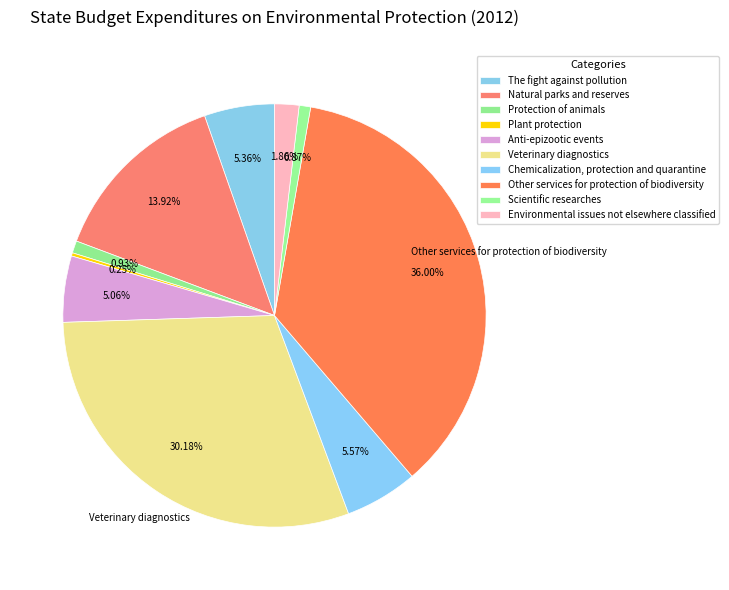

How many segments does this pie chart have?

10